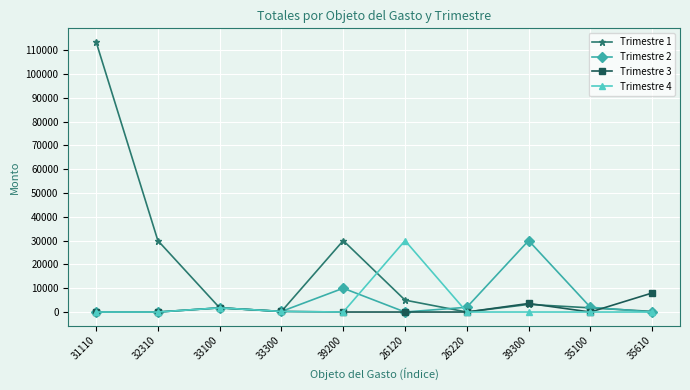

Which series has the largest range (max minus min)?

Trimestre 1